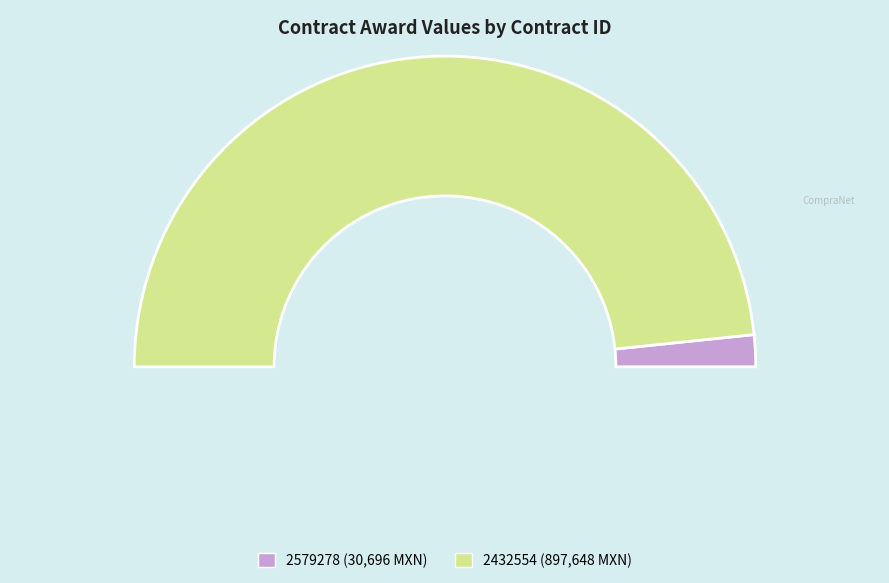

To the nearest percent, what percentage of the pie is AA-930001969-E19-2021-2579278?

3%